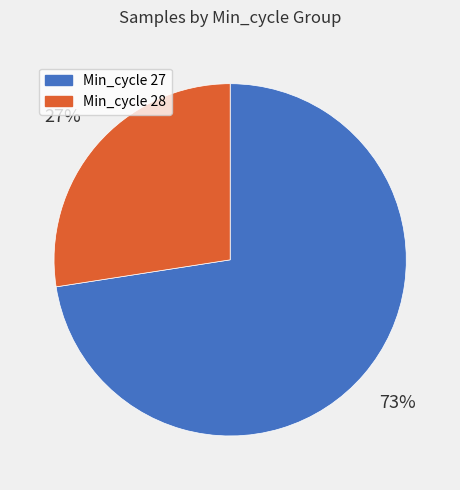

To the nearest percent, what is the average slice percentage?

50%